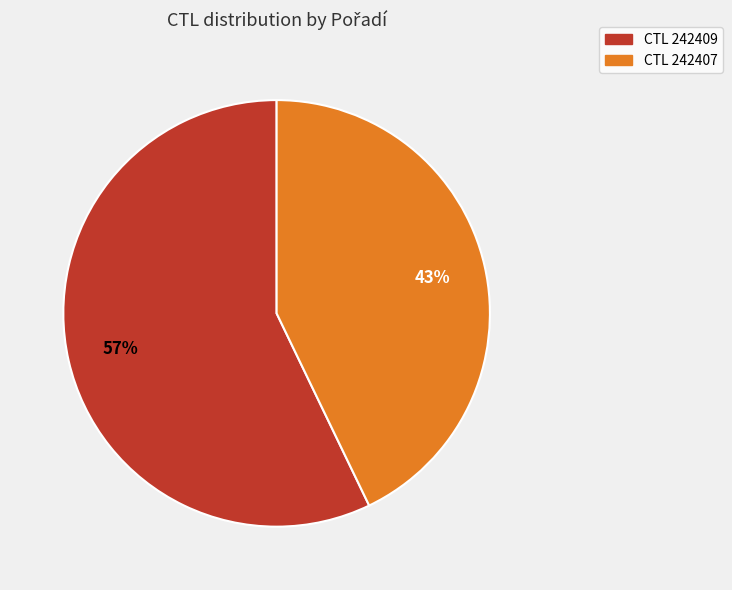

To the nearest percent, what is the average slice percentage?

50%